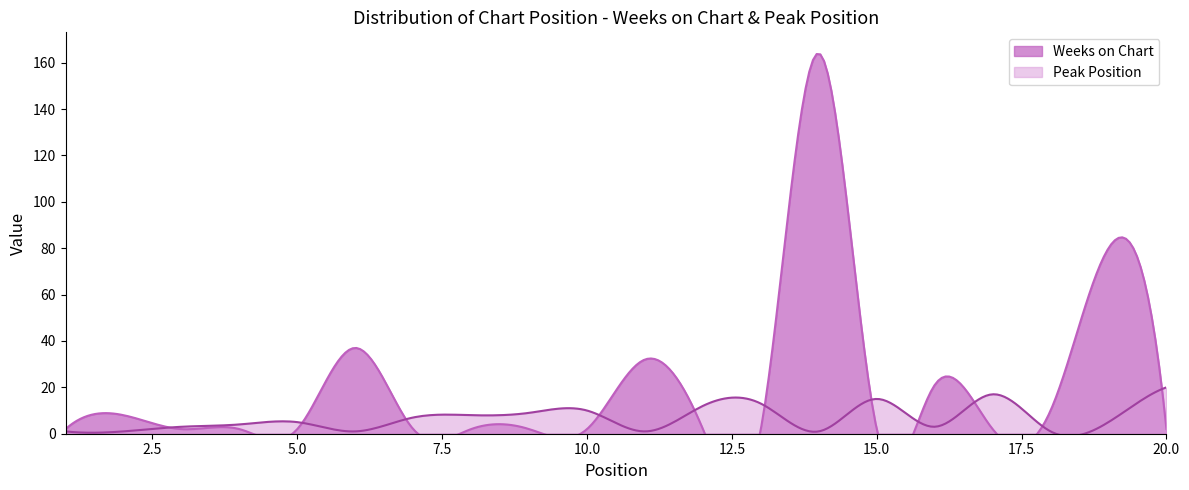

At which category does Peak Position reach its first local valley?

6